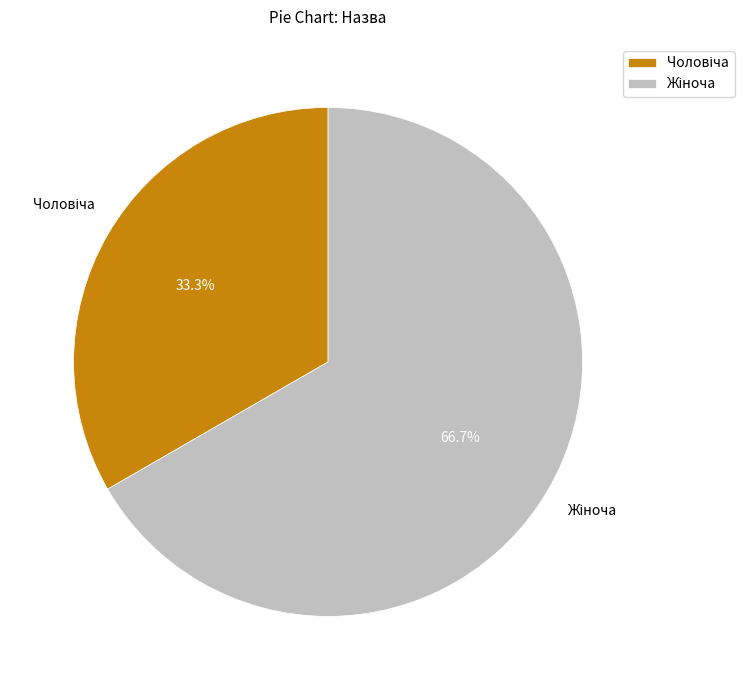

To the nearest percent, what is the difference between the largest and smallest slice percentages?

33%